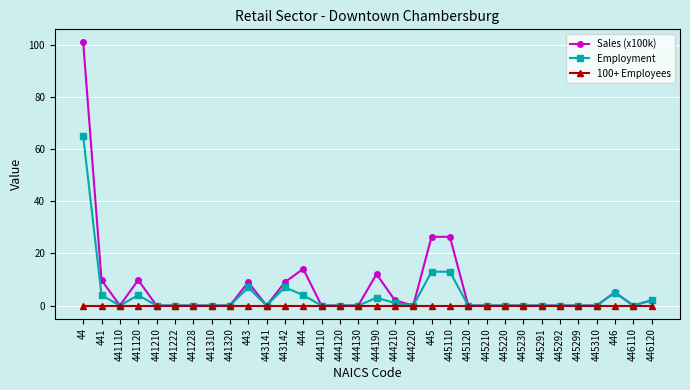

Is it true that Sales (x100k) equals -66.1 at 445230?

False